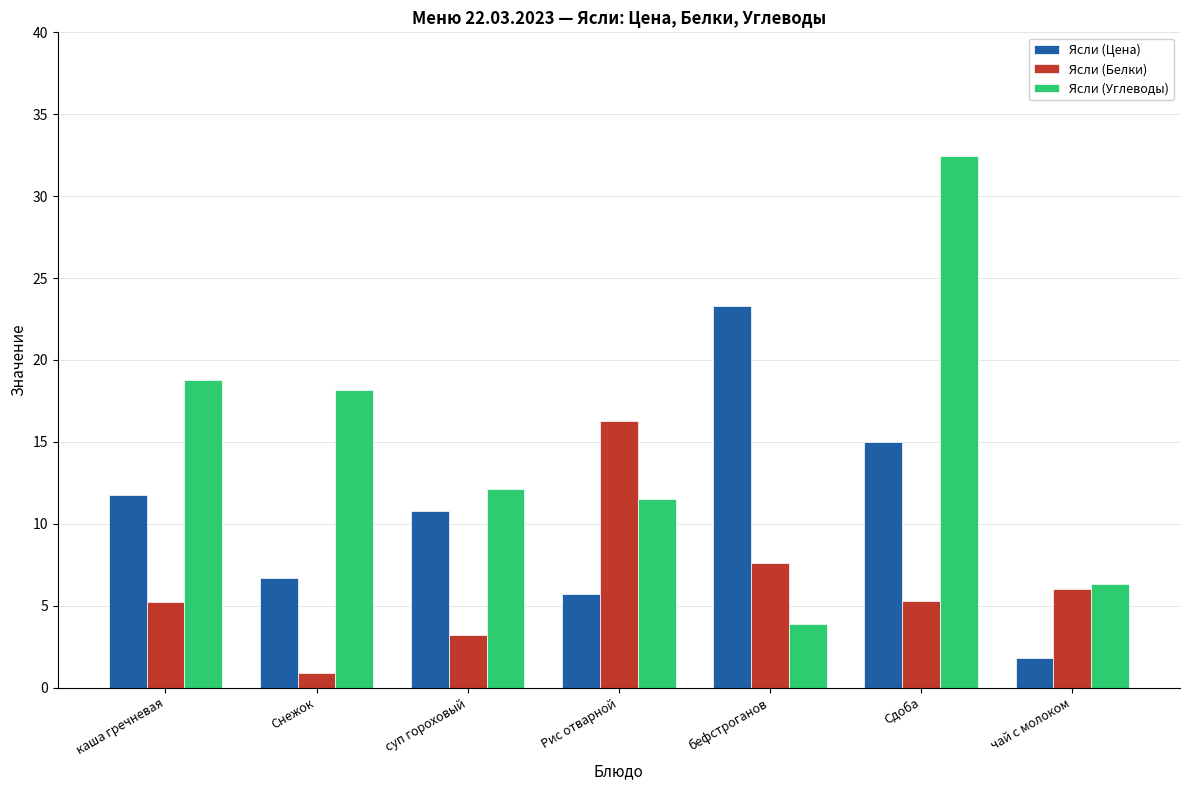

Is it true that Ясли (Цена) equals 14.4 at суп гороховый?

False